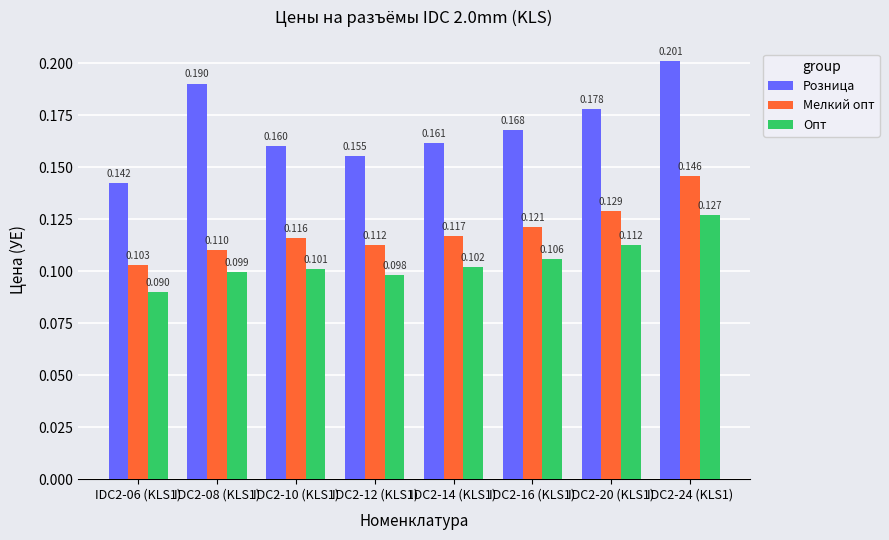

Does the chart contain any negative values?

No